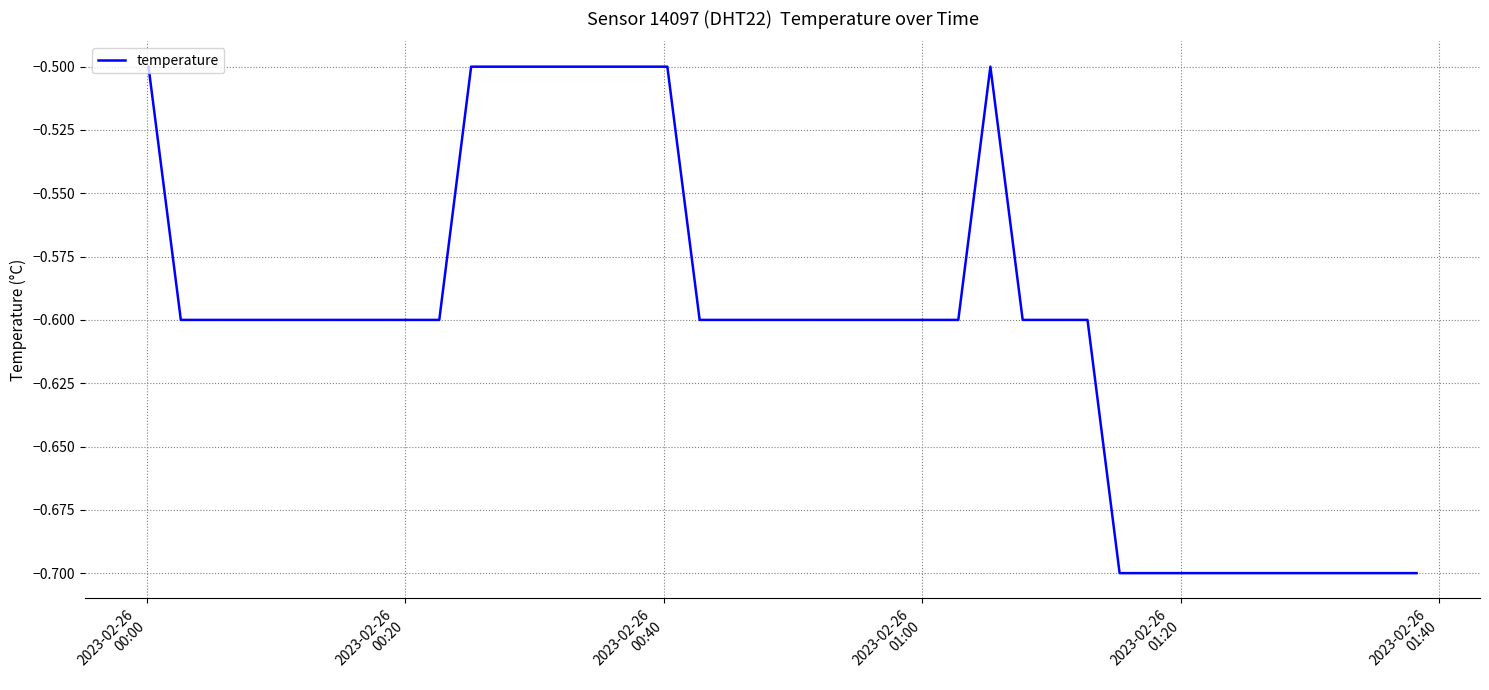

What is the greatest value displayed?

-0.5